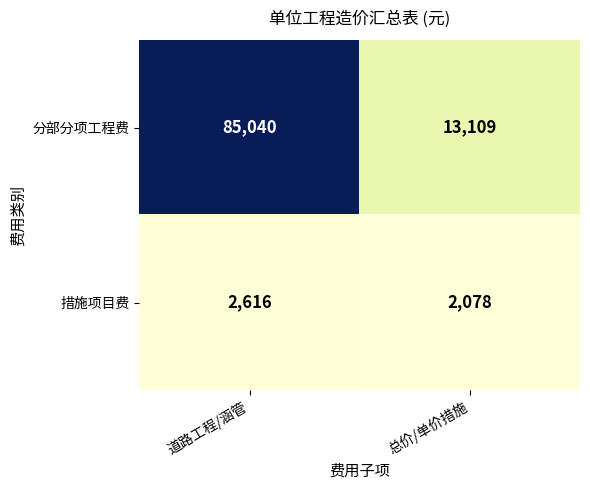

Is the value of 分部分项工程费 at 总价/单价措施 greater than the value of 措施项目费 at 总价/单价措施?

Yes